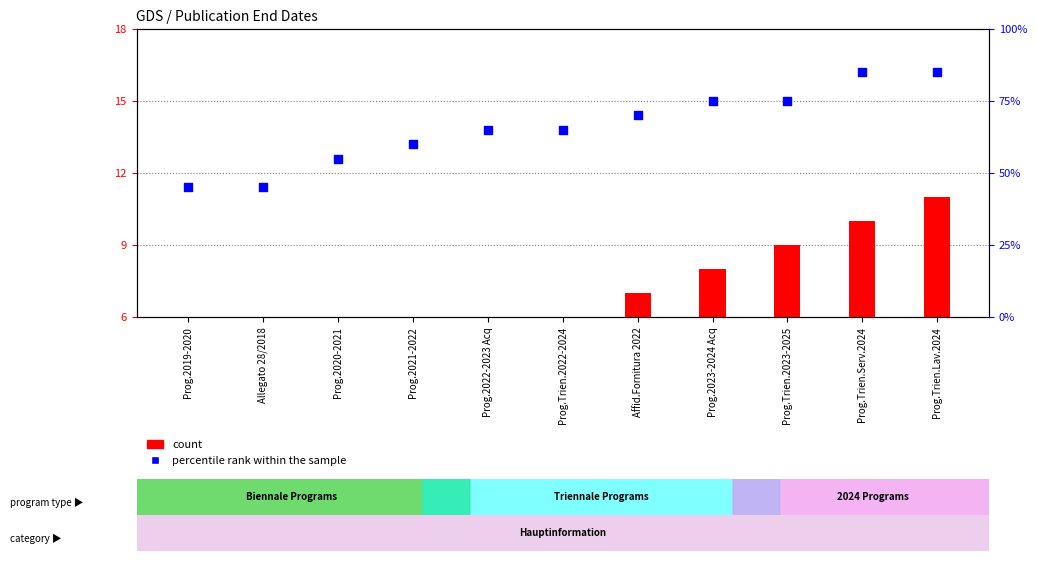

Which series has the largest total across all categories?

percentile rank within the sample